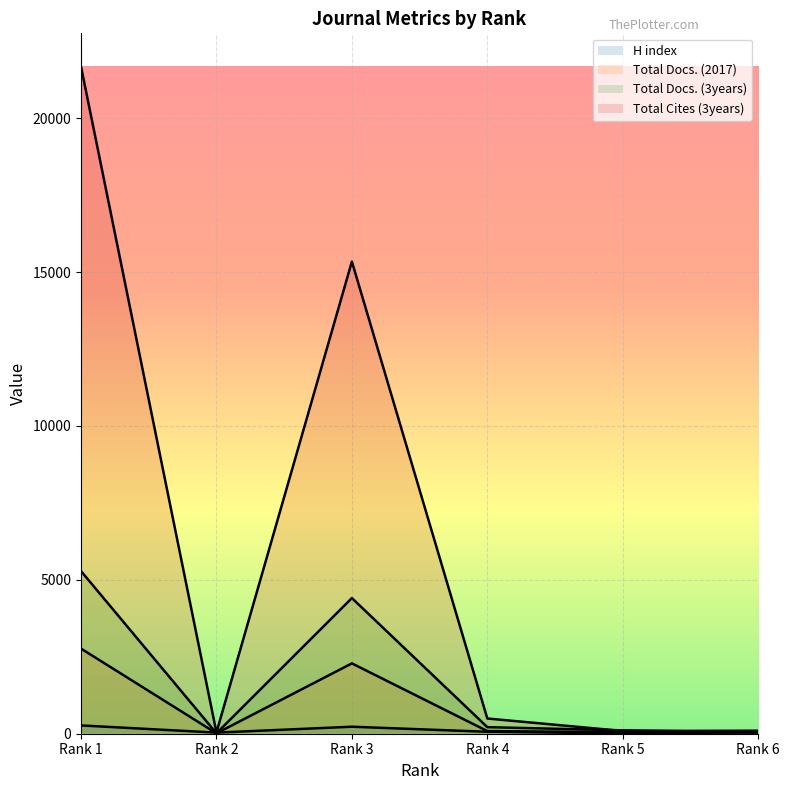

Between Rank 5 and Rank 6, which series saw the biggest shift?

Total Docs. (3years)